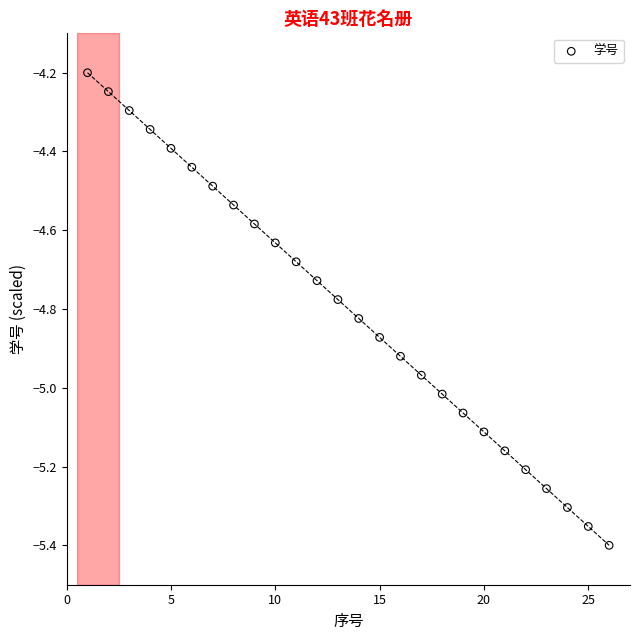

What is the range of X values (max minus min)?

25.0